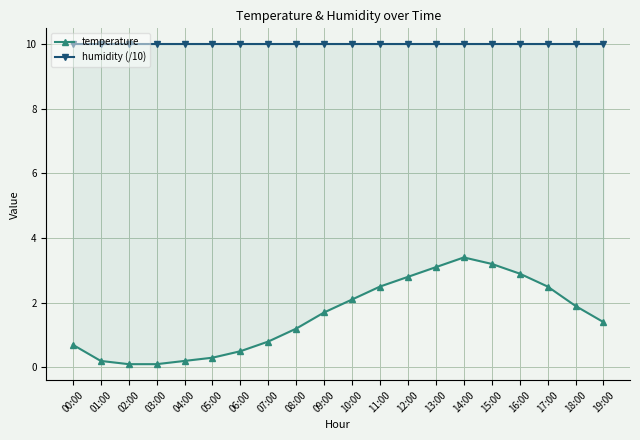

At how many categories does at least one series exceed 5?

20